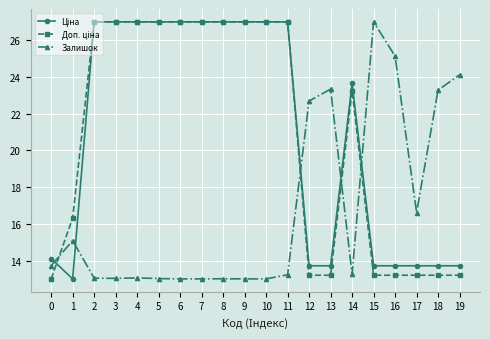

Which category has the highest value in the Залишок series?

15